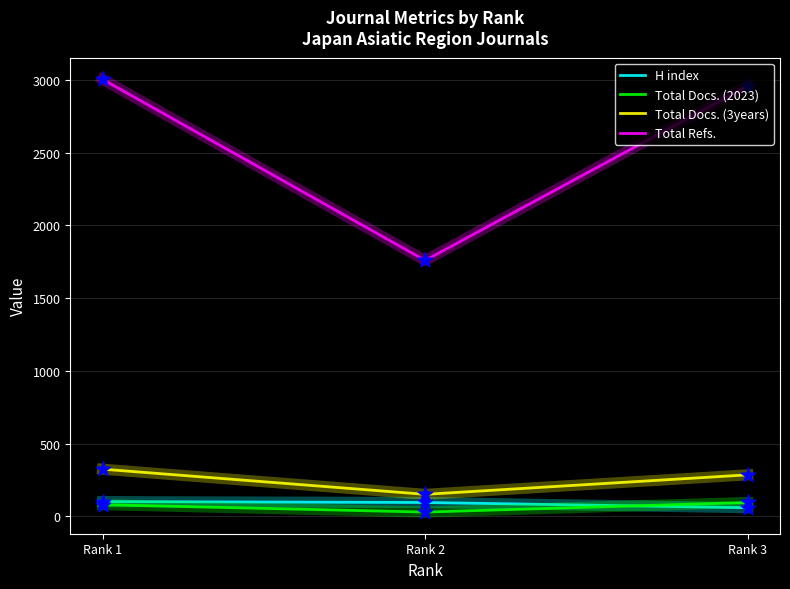

At how many categories does at least one series exceed 803?

3